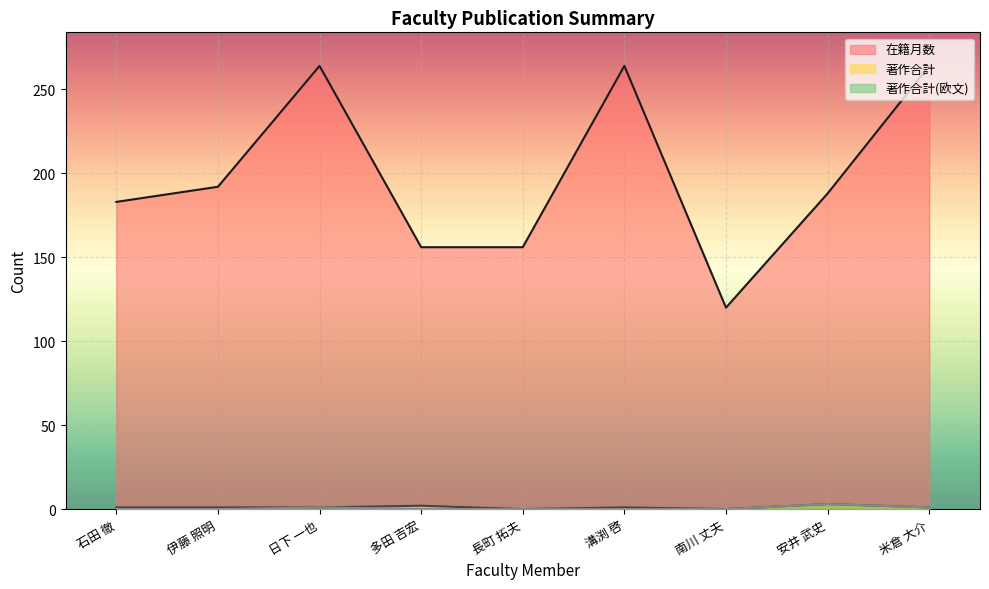

Reading left to right, what are all the values shown in this chart?

在籍月数: 石田 徹=183	伊藤 照明=192	日下 一也=264	多田 吉宏=156	長町 拓夫=156	溝渕 啓=264	南川 丈夫=120	安井 武史=188	米倉 大介=264
著作合計: 石田 徹=1	伊藤 照明=1	日下 一也=1	多田 吉宏=2	長町 拓夫=0	溝渕 啓=1	南川 丈夫=0	安井 武史=3	米倉 大介=1
著作合計(欧文): 石田 徹=0	伊藤 照明=0	日下 一也=1	多田 吉宏=0	長町 拓夫=0	溝渕 啓=0	南川 丈夫=0	安井 武史=3	米倉 大介=1